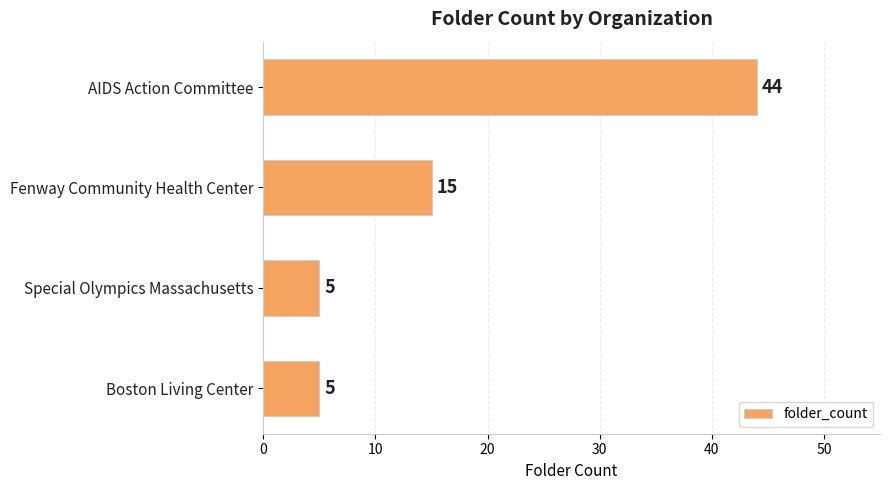

How many values are below 15?

2